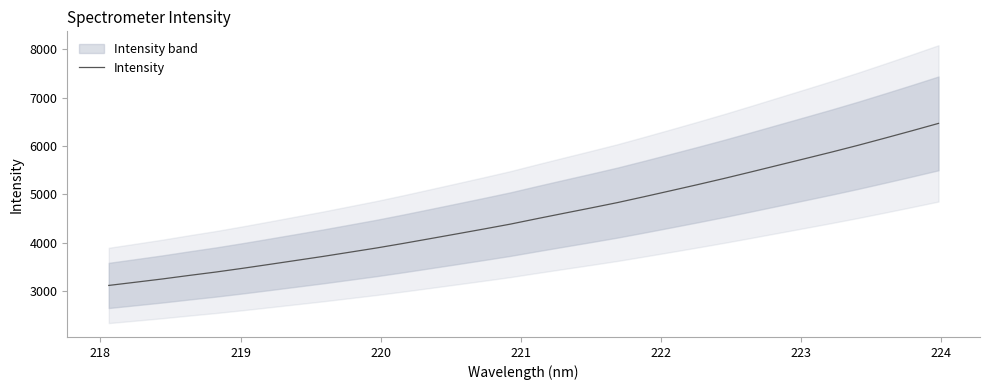

Reading left to right, transcribe all the data shown in this chart.

3116.6	3182.9	3250.3	3323.4	3393.8	3471.1	3552.1	3634.4	3716.9	3804.3	3891.8	3986.5	4084.7	4183.8	4283.7	4385.8	4499.1	4609.7	4719.2	4831.2	4953.2	5077.7	5203.5	5332.5	5466.6	5602.8	5738.8	5875.6	6017.3	6165.4	6315.8	6469.5